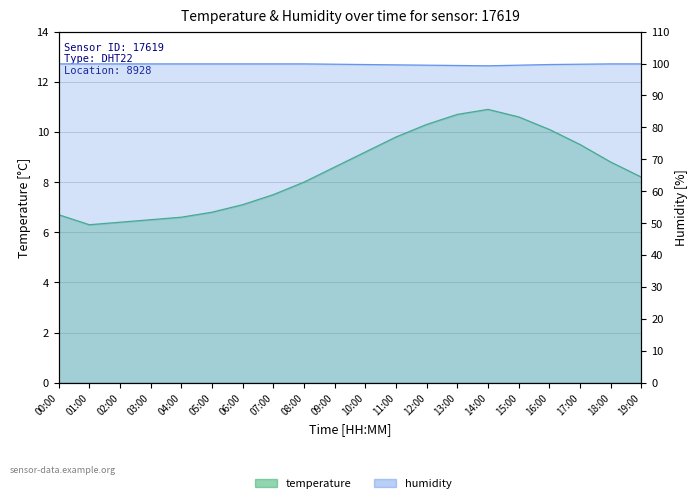

What is the spread (max minus min) of values at 06:00?

92.8